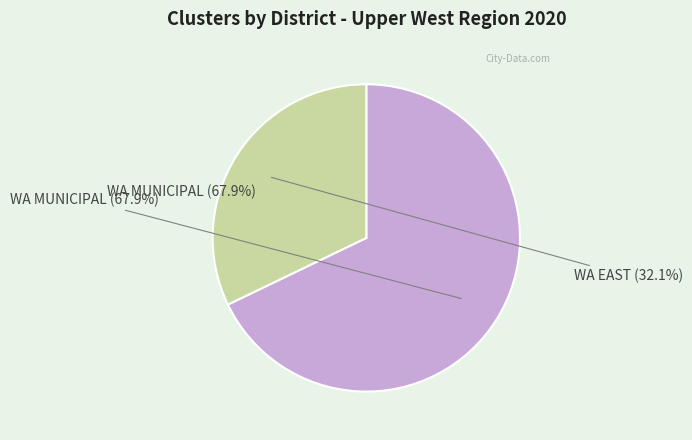

What is the majority slice?

WA MUNICIPAL